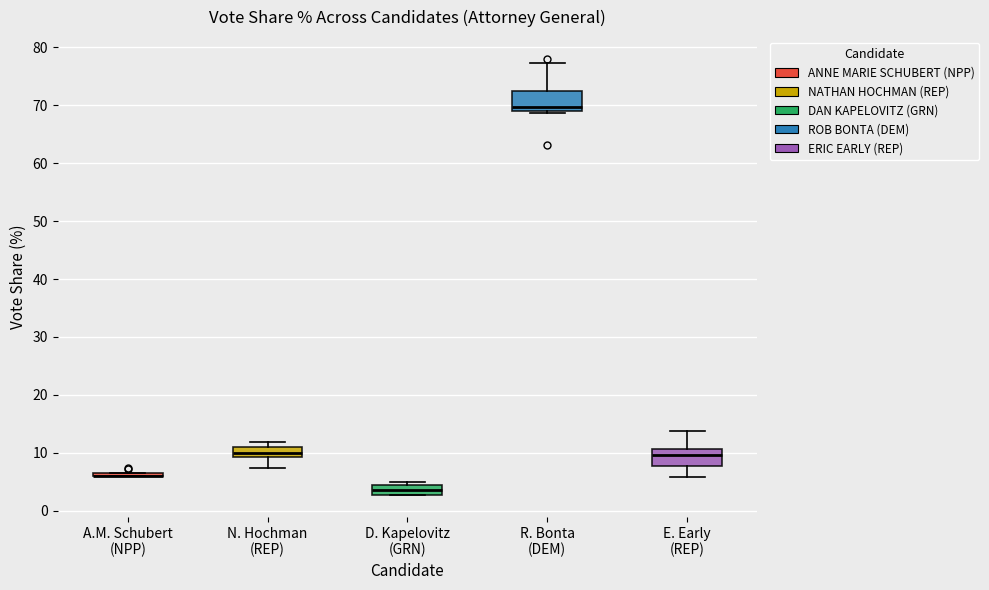

Reading left to right, read every box against the y-axis: the position of its median line, the range the box covers, and the ends of its whiskers. The values are not printed on the chart, so give them approximately, as read against the axis.

A.M. Schubert (NPP): box collapsed to a line at 6, whiskers 6 to 6
N. Hochman (REP): median 10, box 9 to 11, whiskers 7 to 12
D. Kapelovitz (GRN): median 4 (inside the box), box 3 to 4, whiskers 3 to 5
R. Bonta (DEM): median 70, box 69 to 72, whiskers 69 (just below the box's lower edge) to 77
E. Early (REP): median 10, box 8 to 11, whiskers 6 to 14